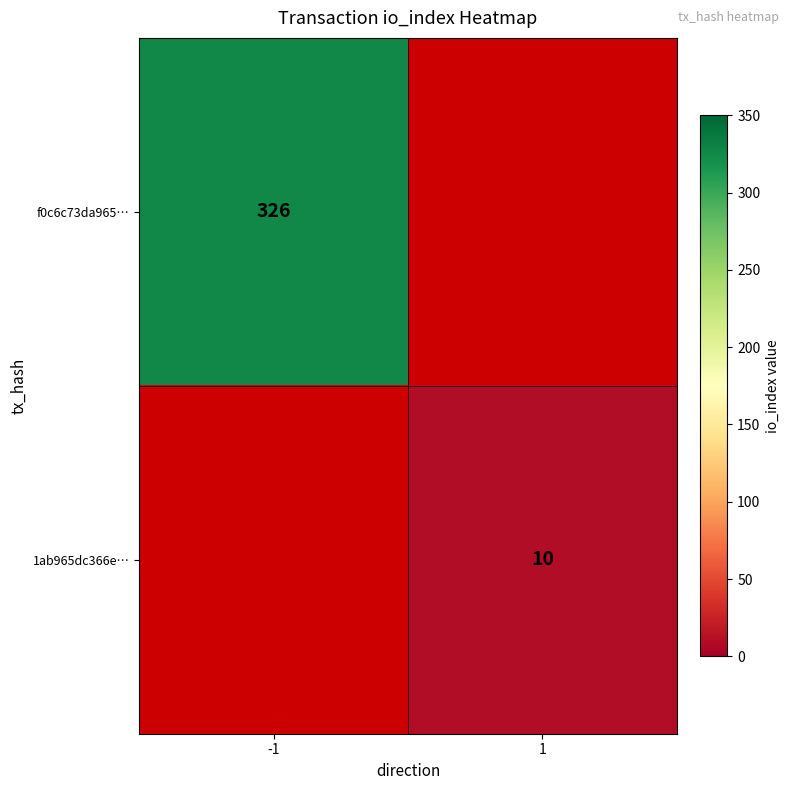

The f0c6c73da965… series shows 118 at -1. True or false?

False